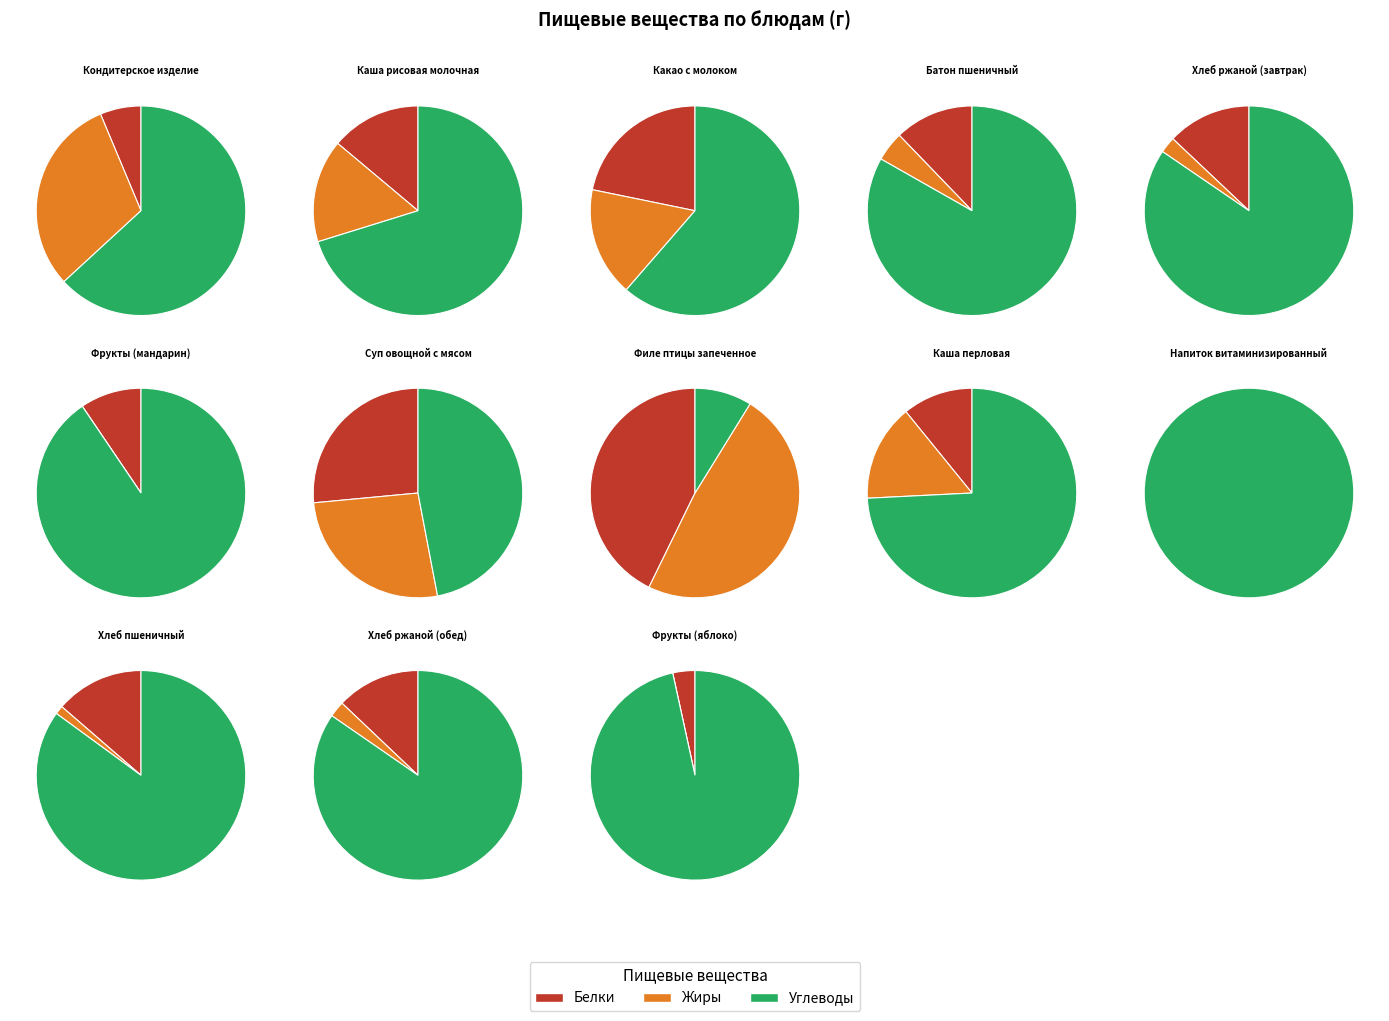

Rank the categories by Белки value from lowest to highest.

Напиток витаминизированный, Фрукты (яблоко), Хлеб ржаной (завтрак), Фрукты (мандарин), Хлеб ржаной (обед), Батон пшеничный, Кондитерское изделие, Хлеб пшеничный, Каша перловая, Суп овощной с мясом, Каша рисовая молочная, Какао с молоком, Филе птицы запеченное